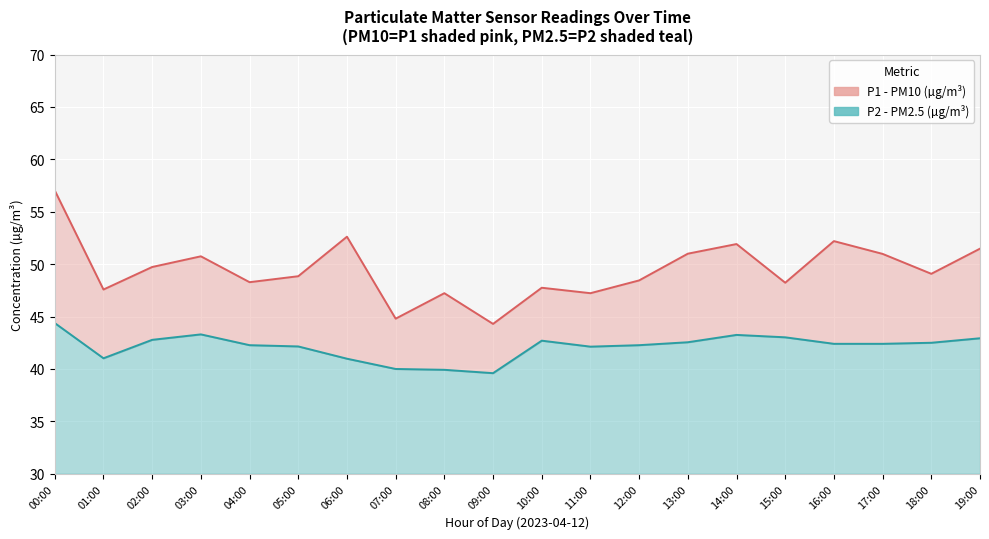

At which category does P1 line reach its first local valley?

01:00